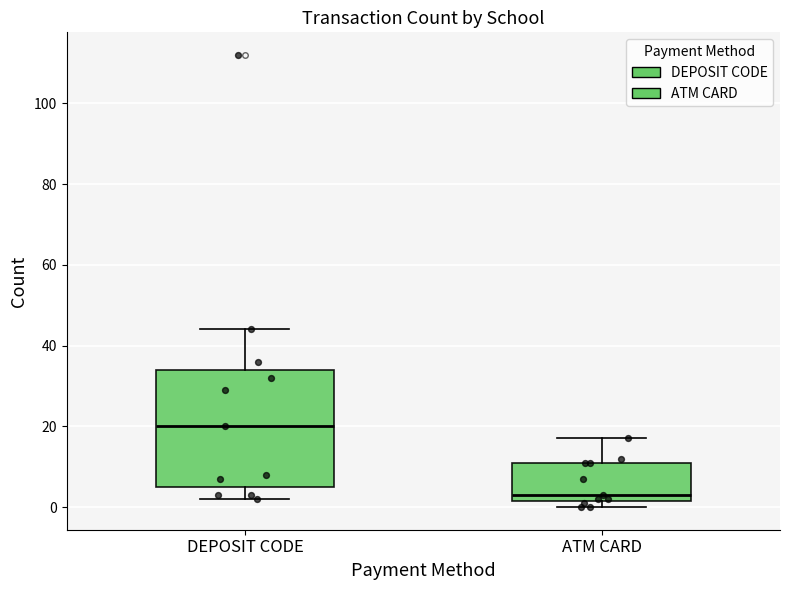

Reading left to right, read every box against the y-axis: the position of its median line, the range the box covers, and the ends of its whiskers. The values are not printed on the chart, so give them approximately, as read against the axis.

DEPOSIT CODE: median 20, box 6 to 34, whiskers 2 to 44
ATM CARD: median 4, box 2 to 12, whiskers 0 to 18